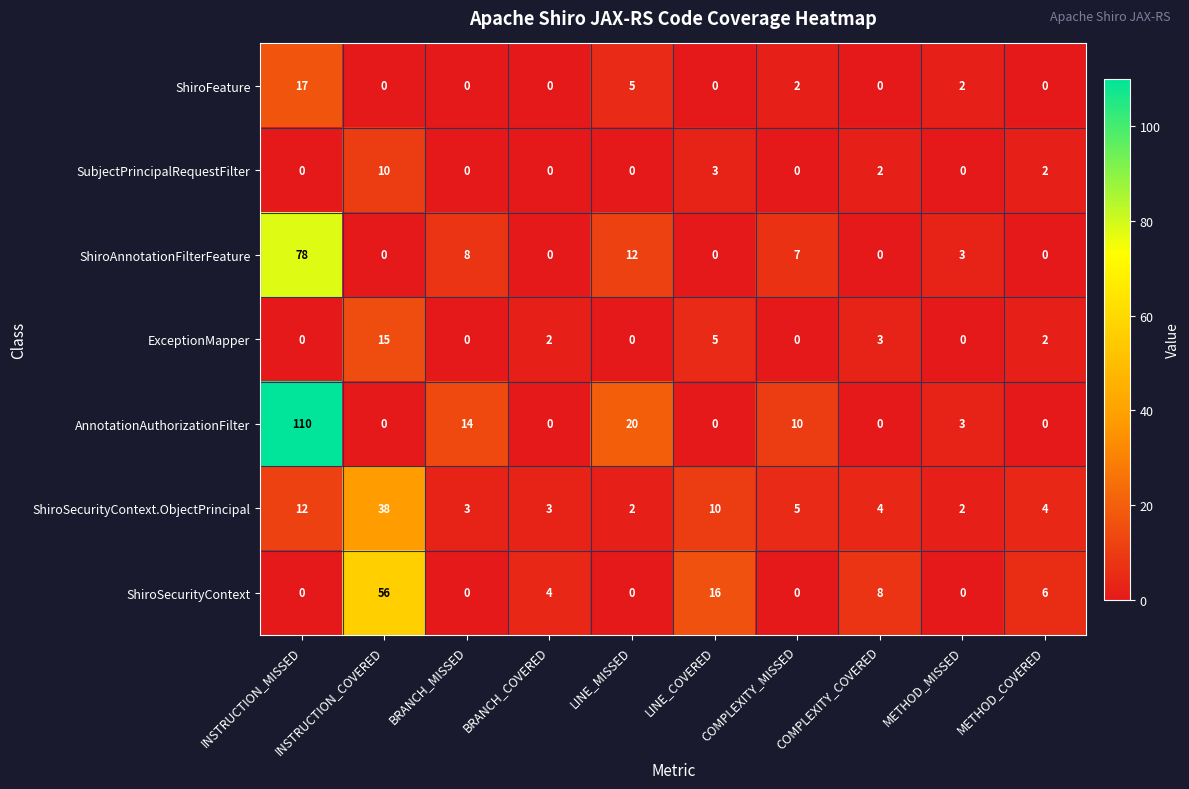

What is the average value of the AnnotationAuthorizationFilter series?

16